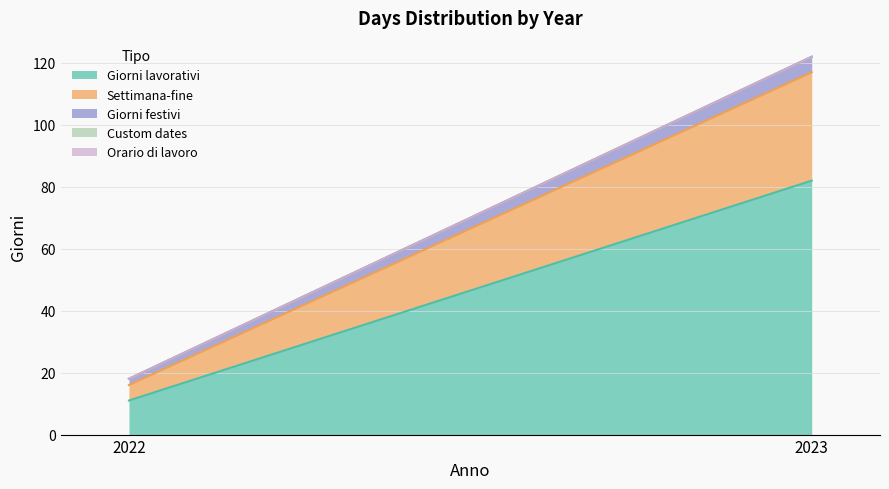

At which category is the sum across all series the highest?

2023